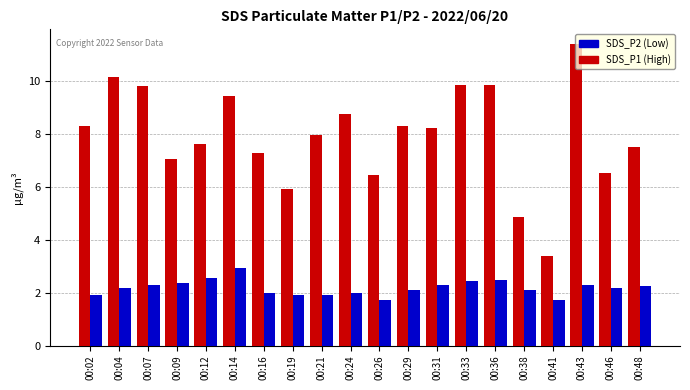

What is the total value across all series at 00:02?

10.2